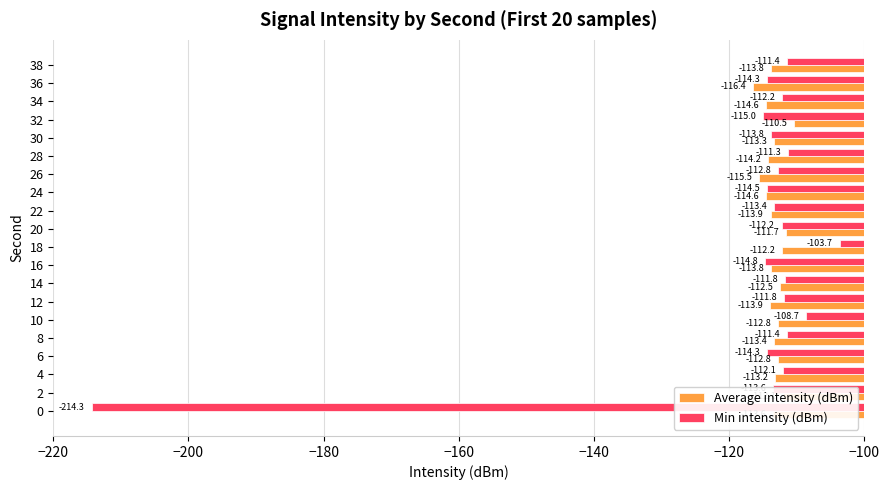

What is the sum of the Average intensity (dBm) values at 32 and 28?

-224.7